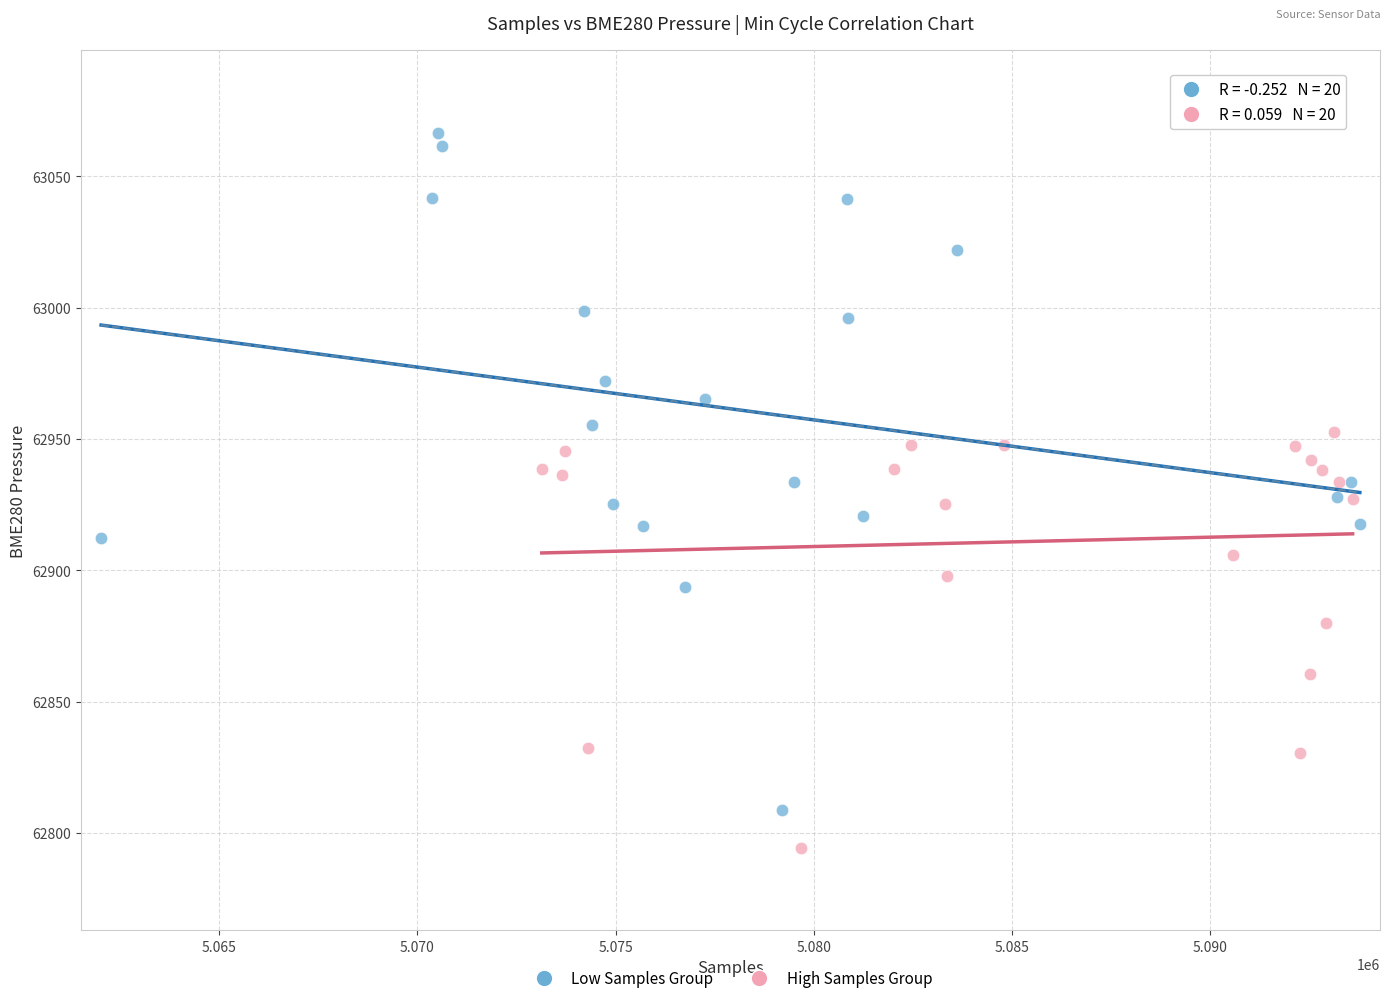

What are all the series names shown in the legend?

Low Samples Group, High Samples Group